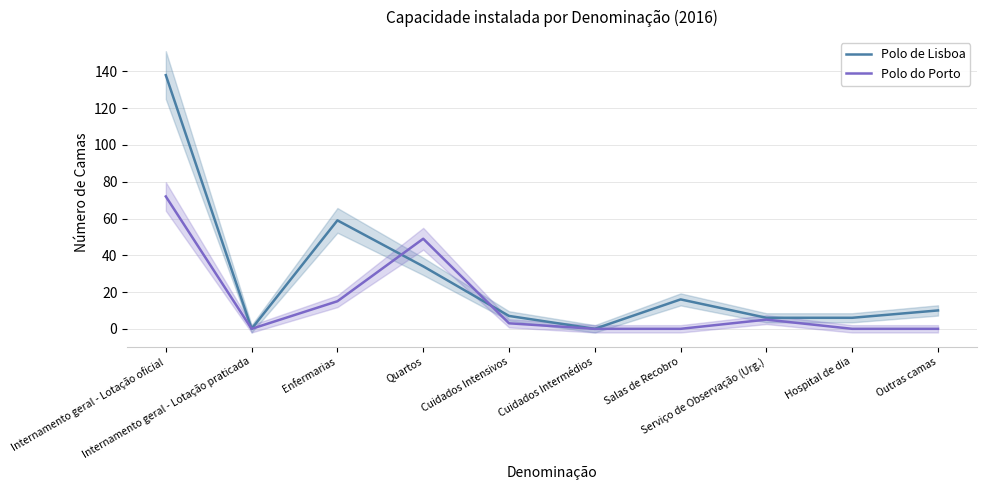

What is the sum of all Polo de Lisboa values?

276